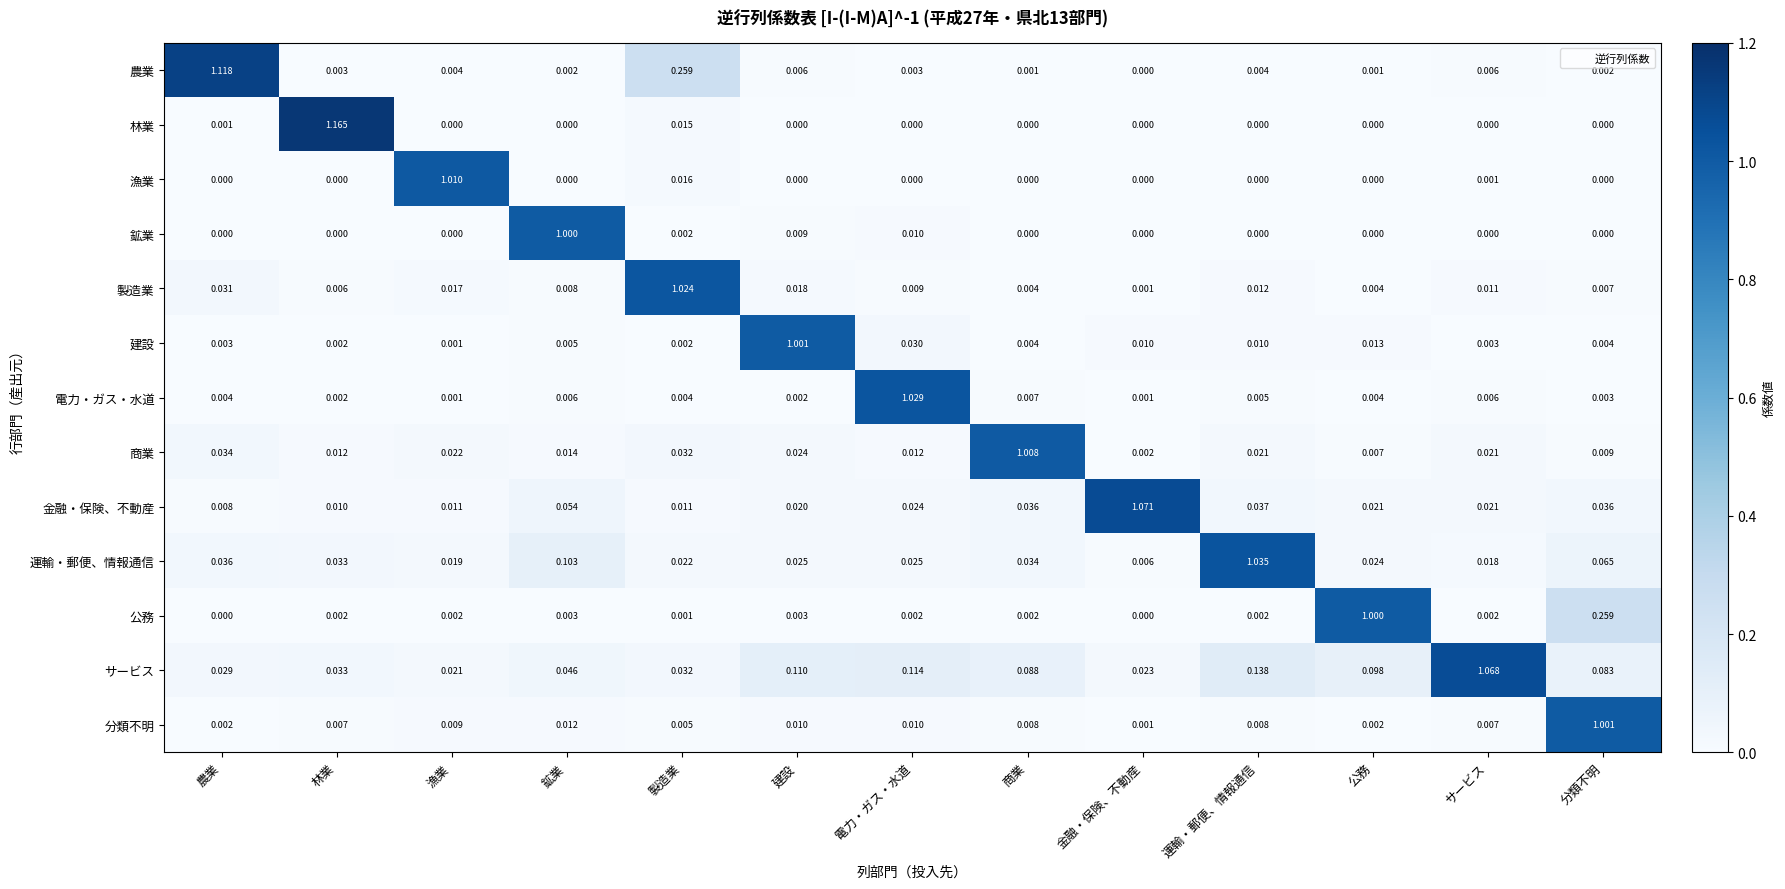

Between 農業 and 商業, which series saw the biggest shift?

農業